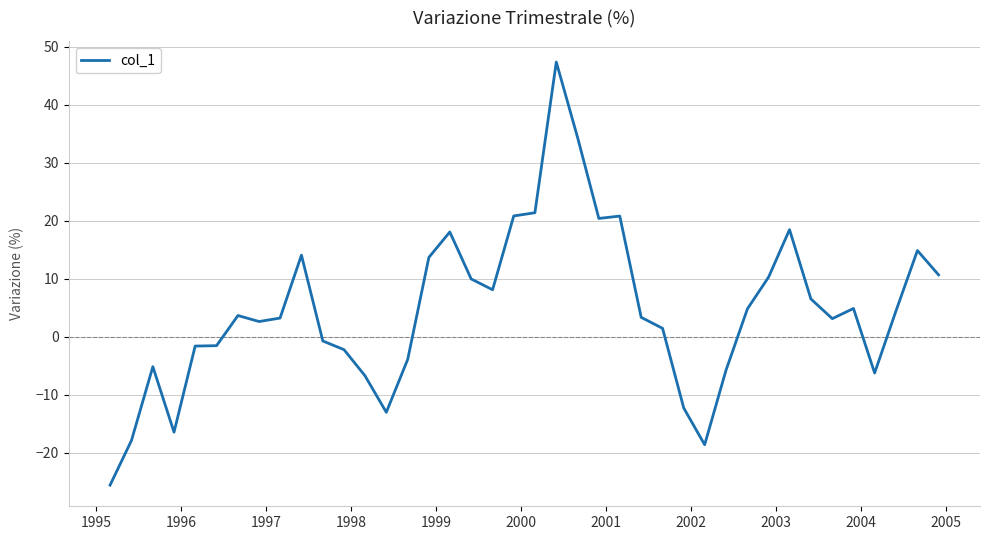

What is the minimum value shown in the chart?

-25.6